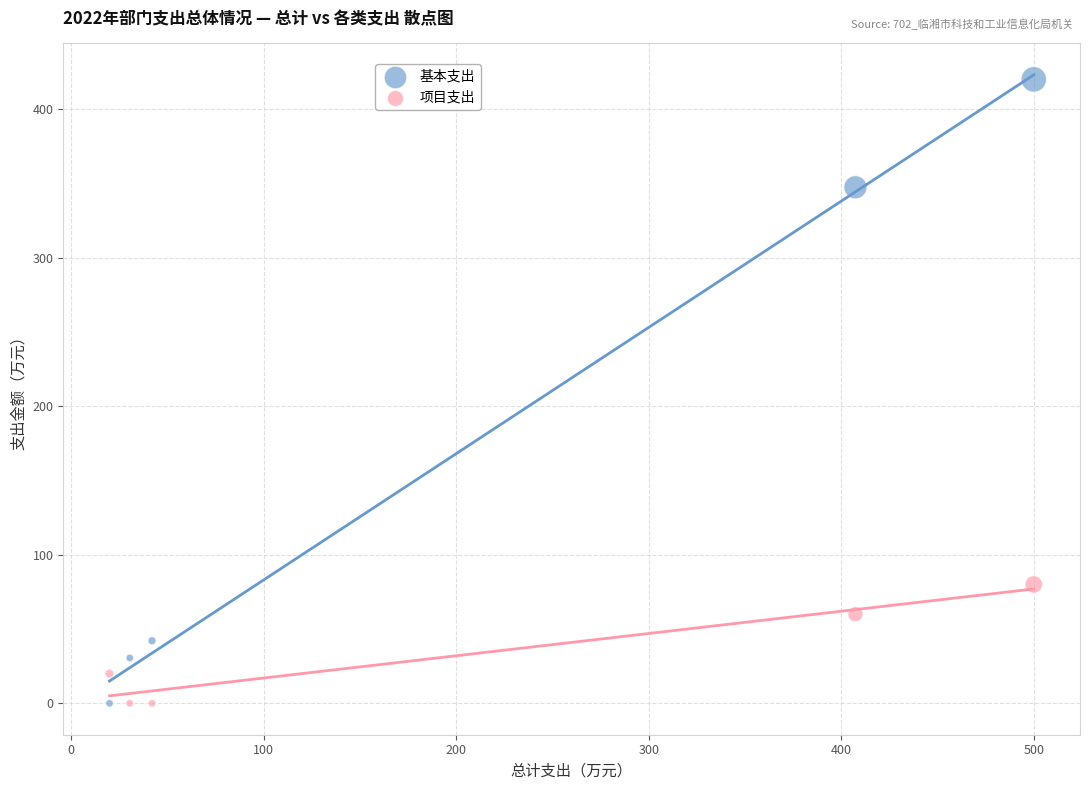

Which series has the widest spread of Y values?

基本支出